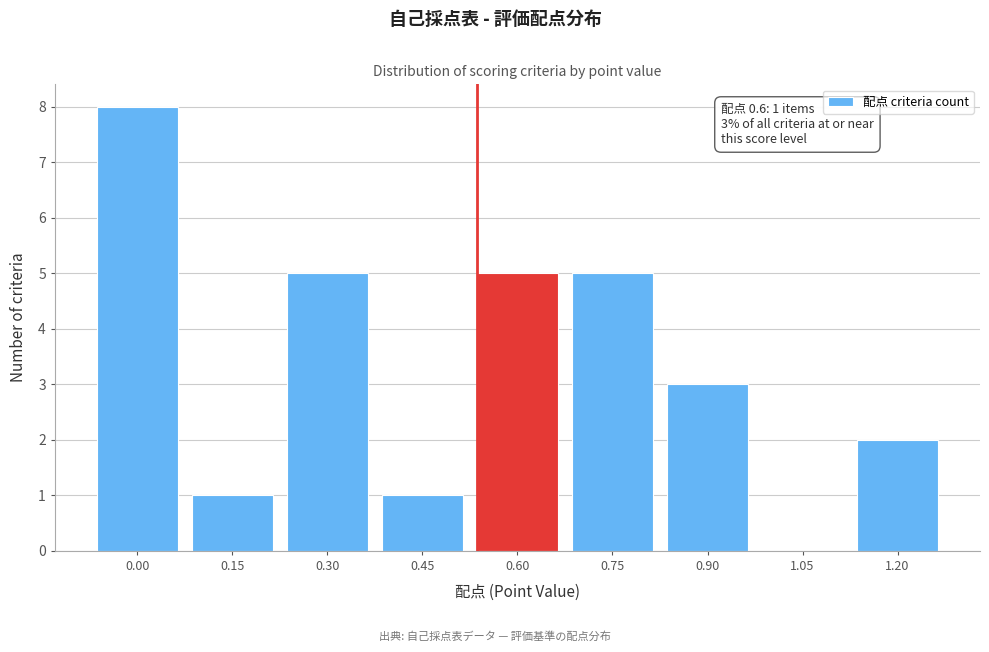

Reading left to right, list all the values displayed in this chart.

0.00=8	0.15=1	0.30=5	0.45=1	0.60=5	0.75=5	0.90=3	1.05=0	1.20=2